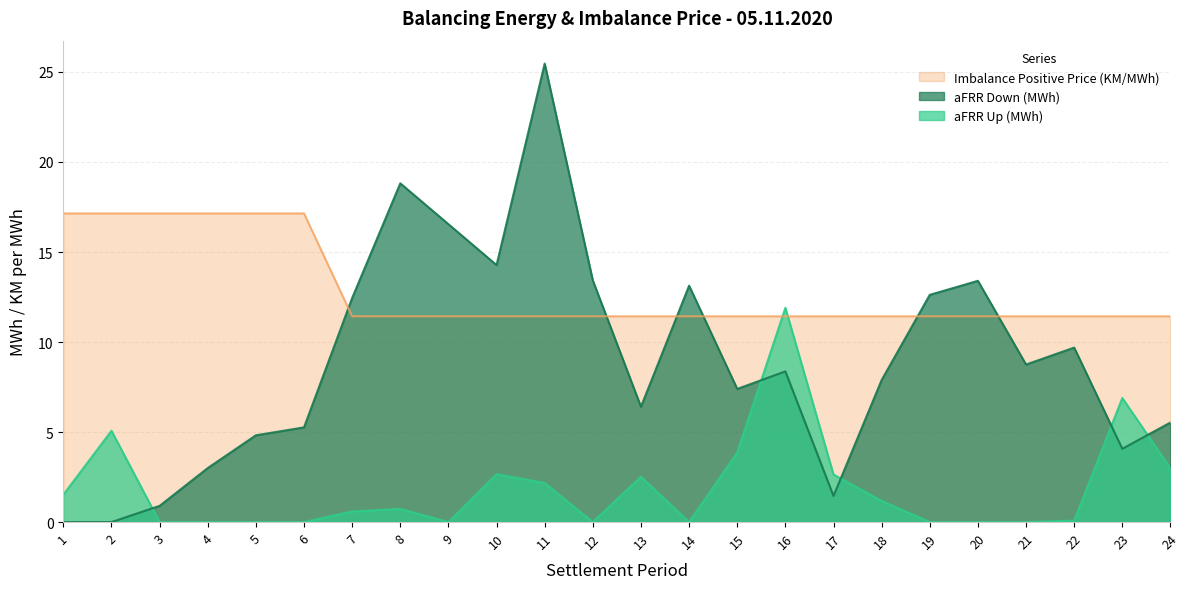

Rank the series at 17 from lowest to highest value.

aFRR Down (MWh), aFRR Up (MWh), Imbalance Positive Price (KM/MWh)